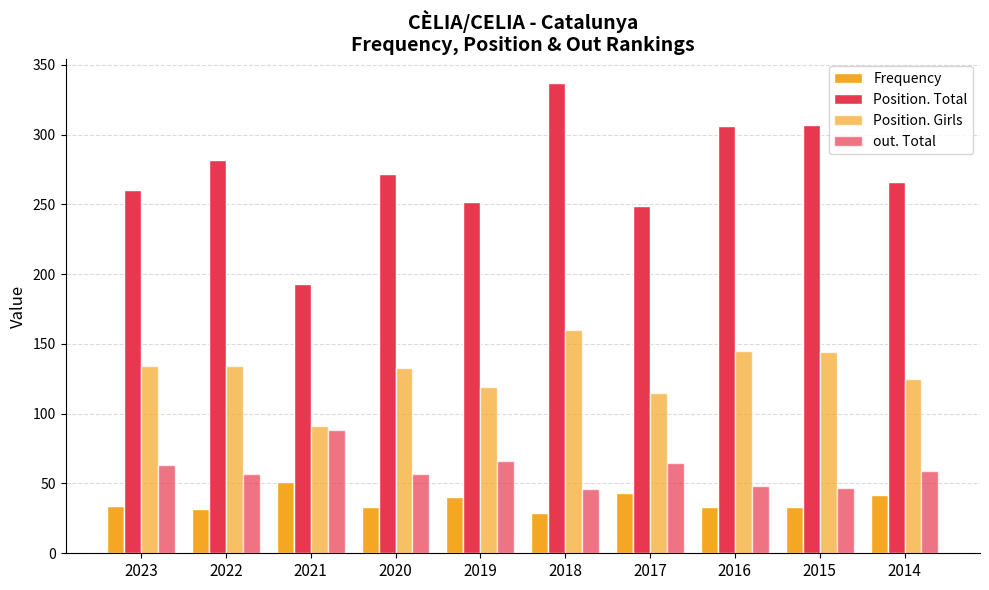

How many series are shown in this chart?

4